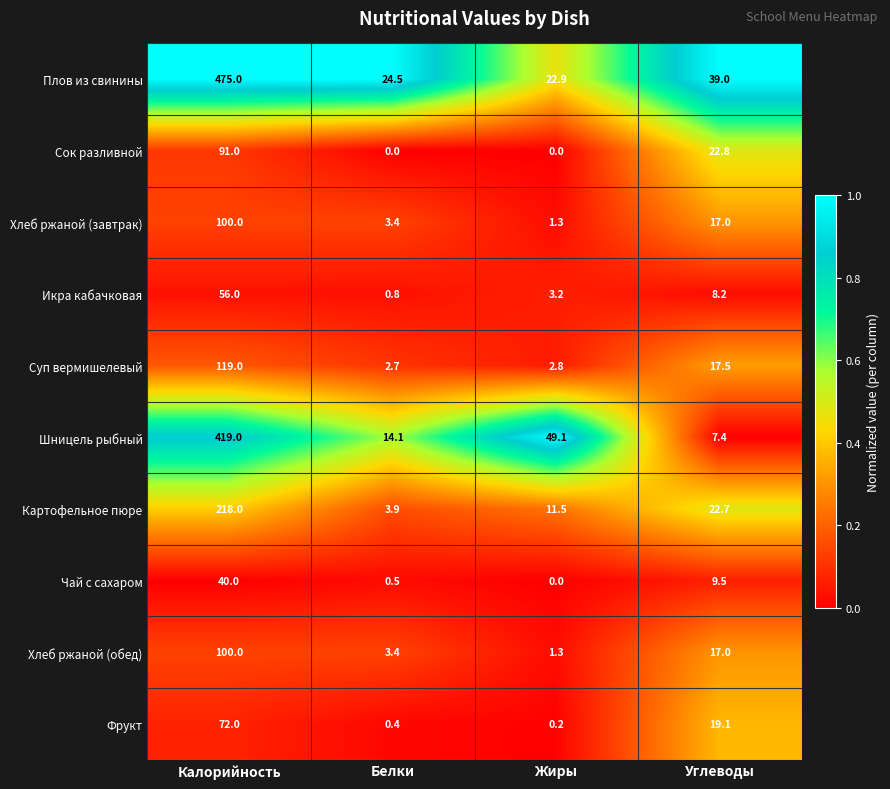

At which category is the sum across all series the highest?

Калорийность